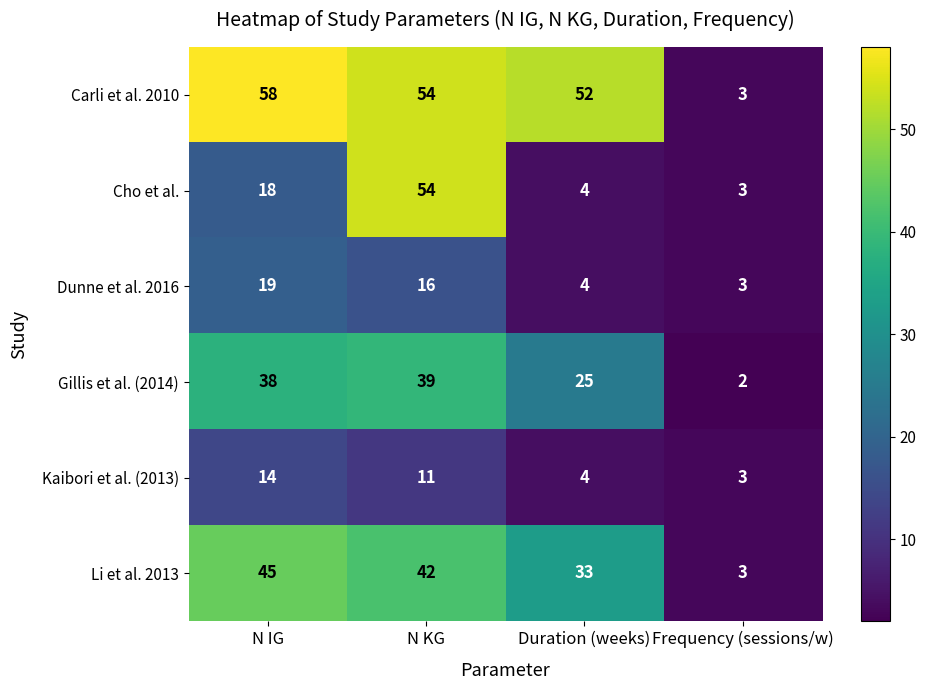

Reading left to right, what are all the values shown in this chart?

Carli et al. 2010: 58	54	52	3
Cho et al.: 18	54	4	3
Dunne et al. 2016: 19	16	4	3
Gillis et al. (2014): 38	39	25	2
Kaibori et al. (2013): 14	11	4	3
Li et al. 2013: 45	42	33	3